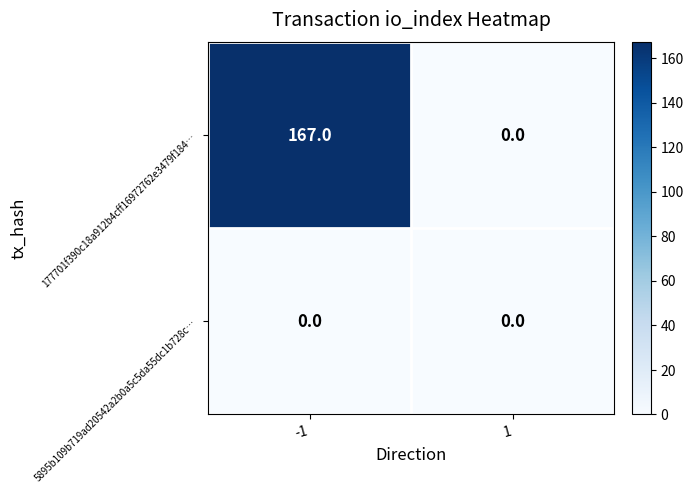

At which category is the sum across all series the highest?

-1